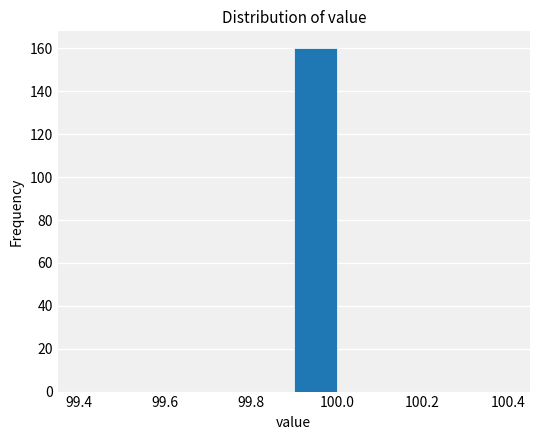

What is the height of the bar covering 99.9 to 100.0 on the x-axis? The values are not printed on the chart, so give them approximately, as read against the axis.

160